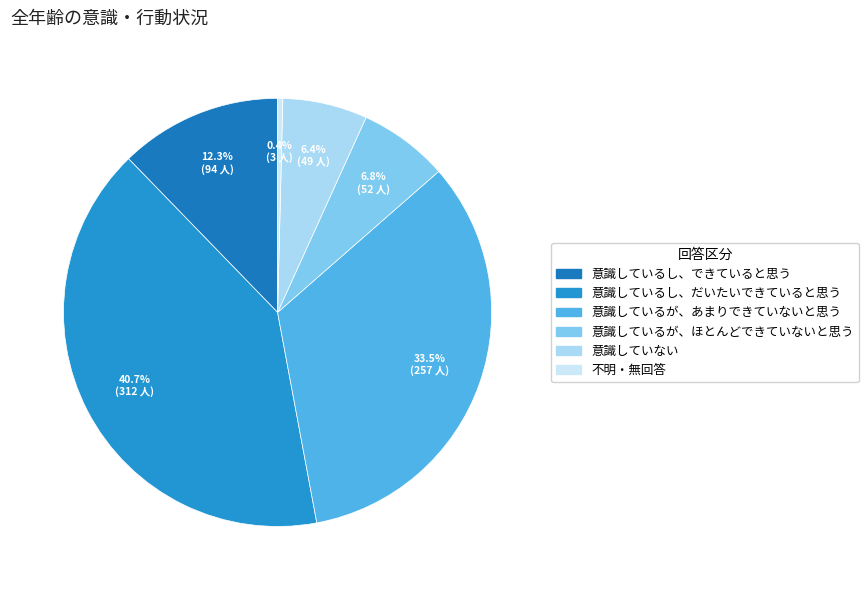

Count the number of slices in the pie.

6